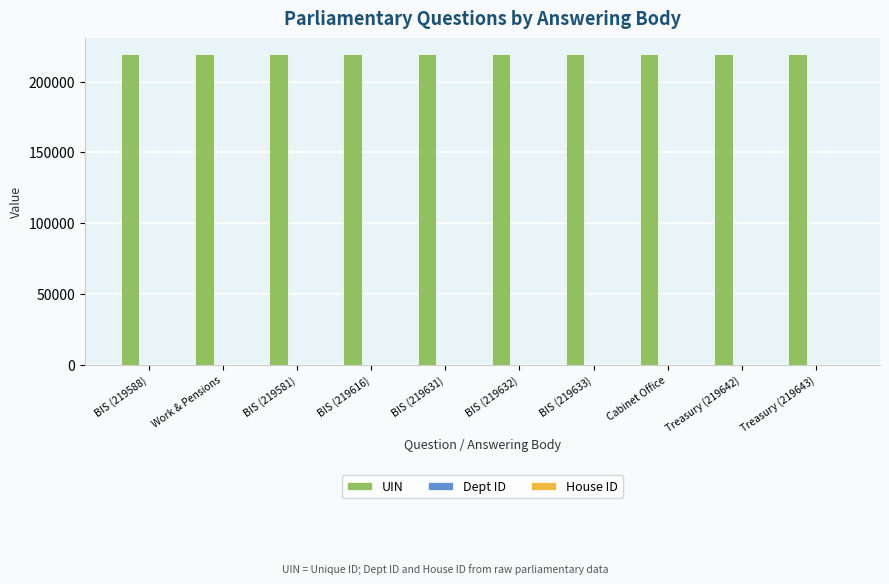

How many distinct data groups are displayed?

3